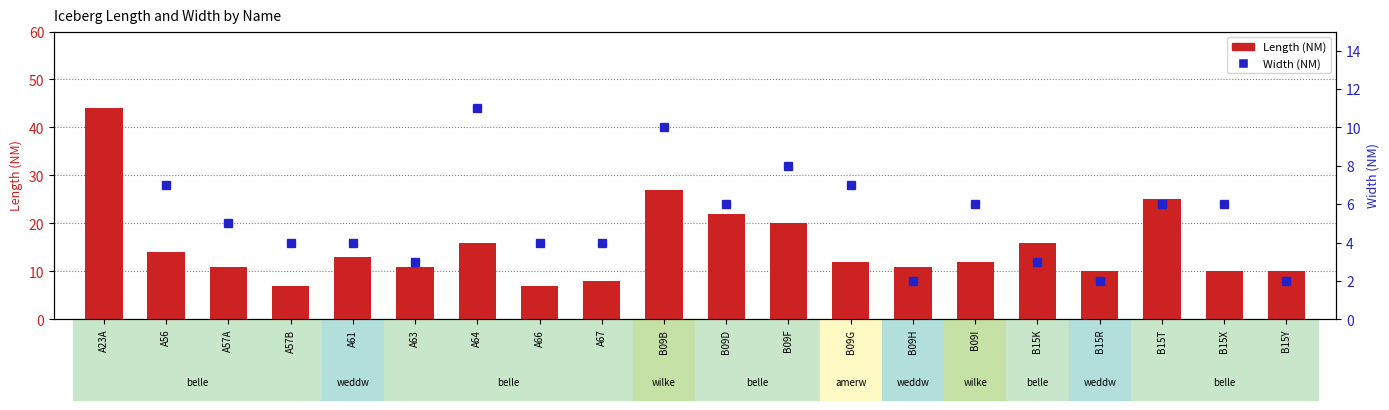

Which series has the largest total across all categories?

Length (NM)